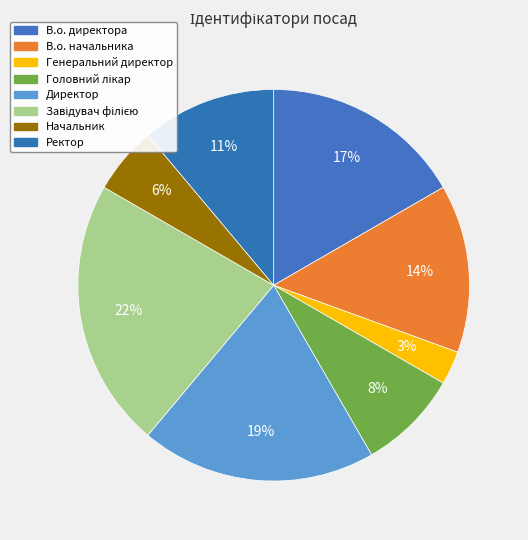

How many segments does this pie chart have?

8